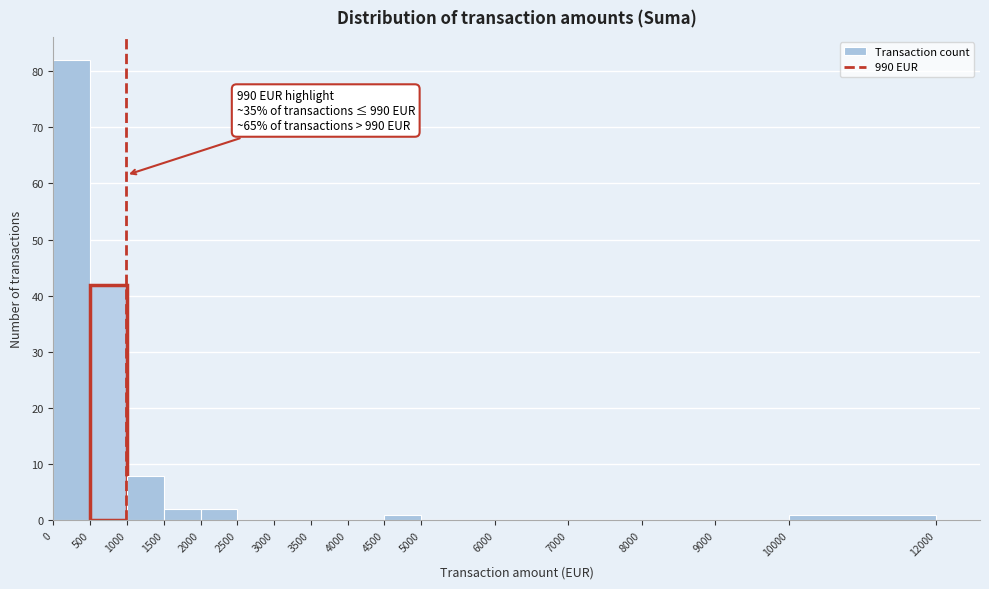

Which range on the x-axis has the tallest bar?

0 to 500